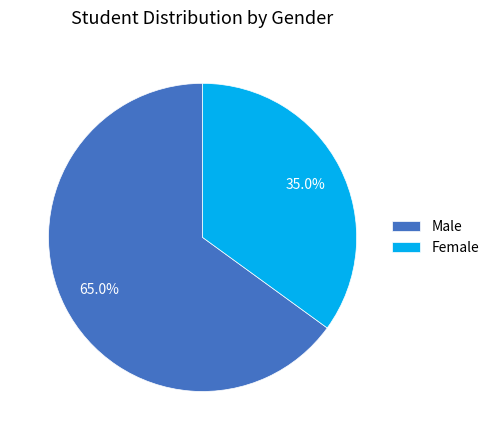

Rank the categories by value from highest to lowest.

Male, Female